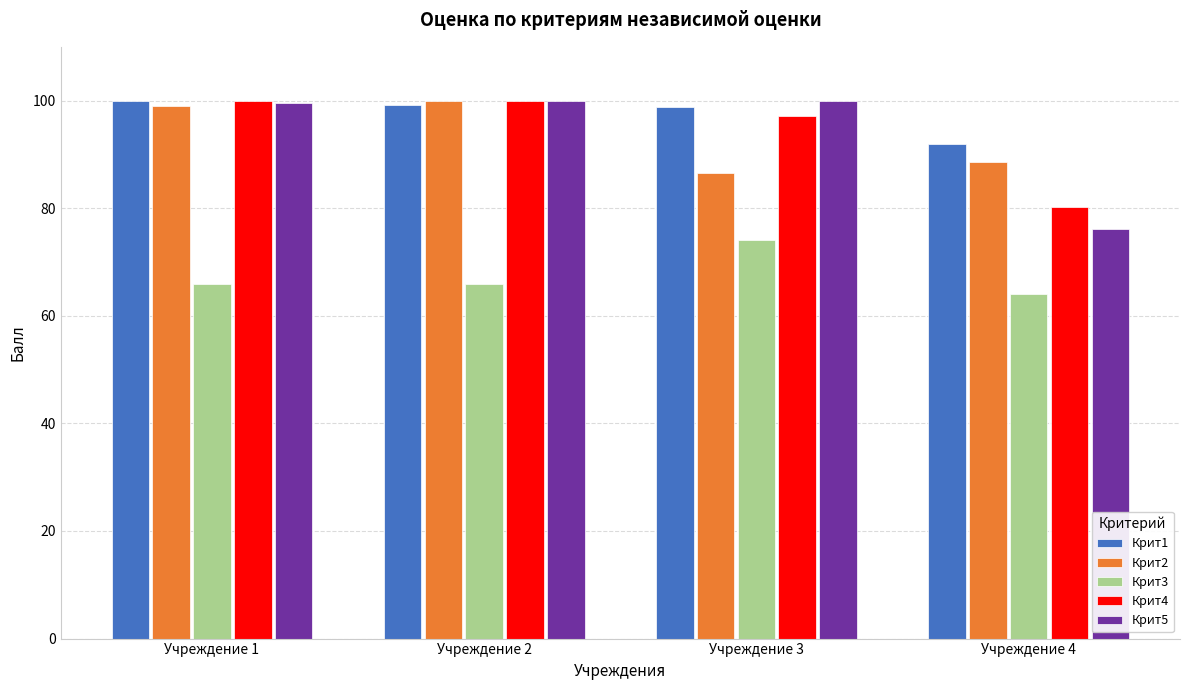

What is the total value across all series at Учреждение 1?

464.5